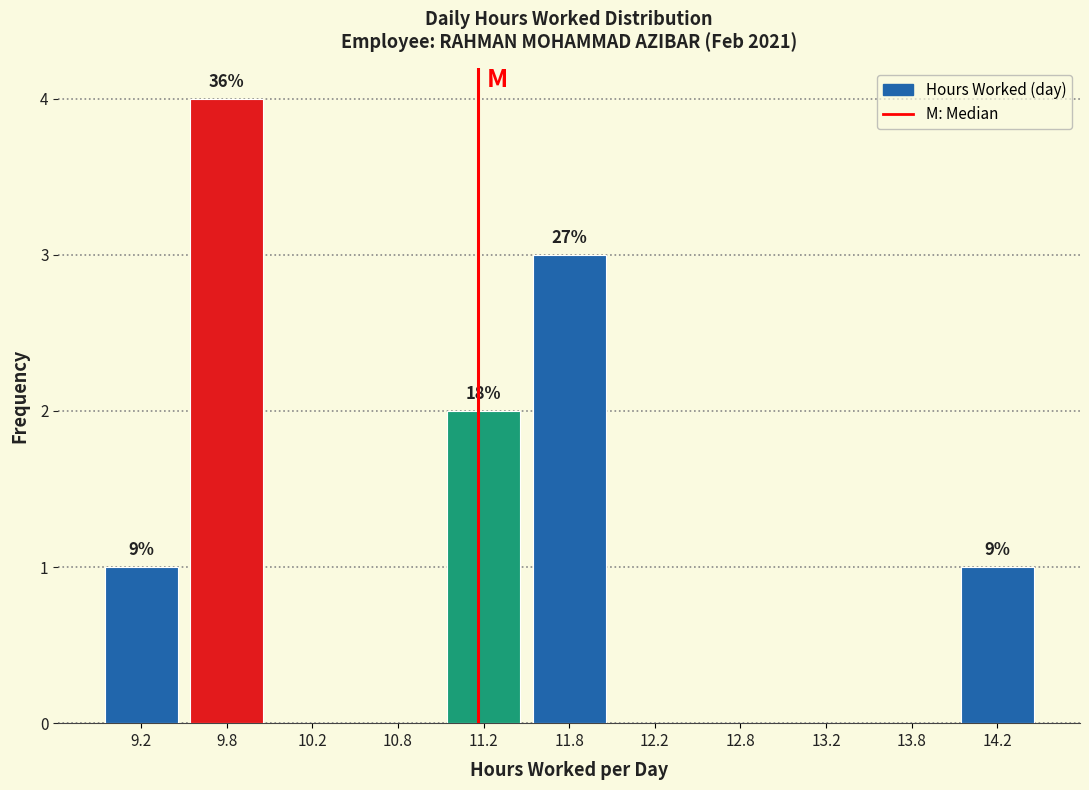

Which range on the x-axis has the tallest bar?

9.5 to 10.0